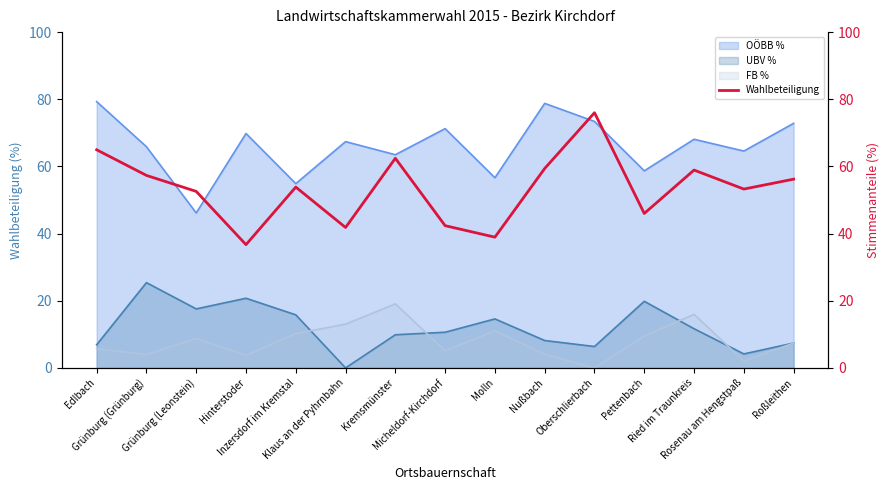

How many lines are shown in the chart?

1